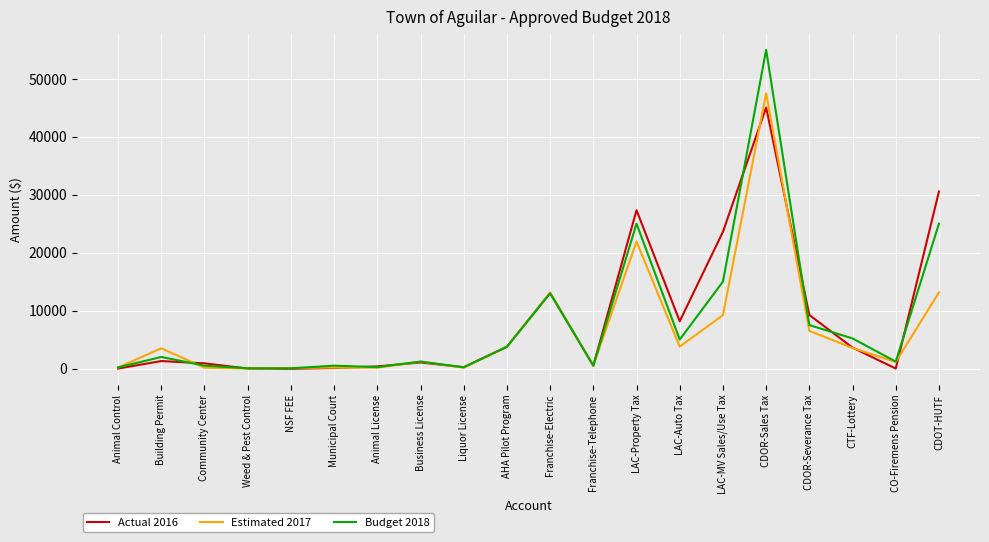

Does the chart display data point markers on the line(s)?

No